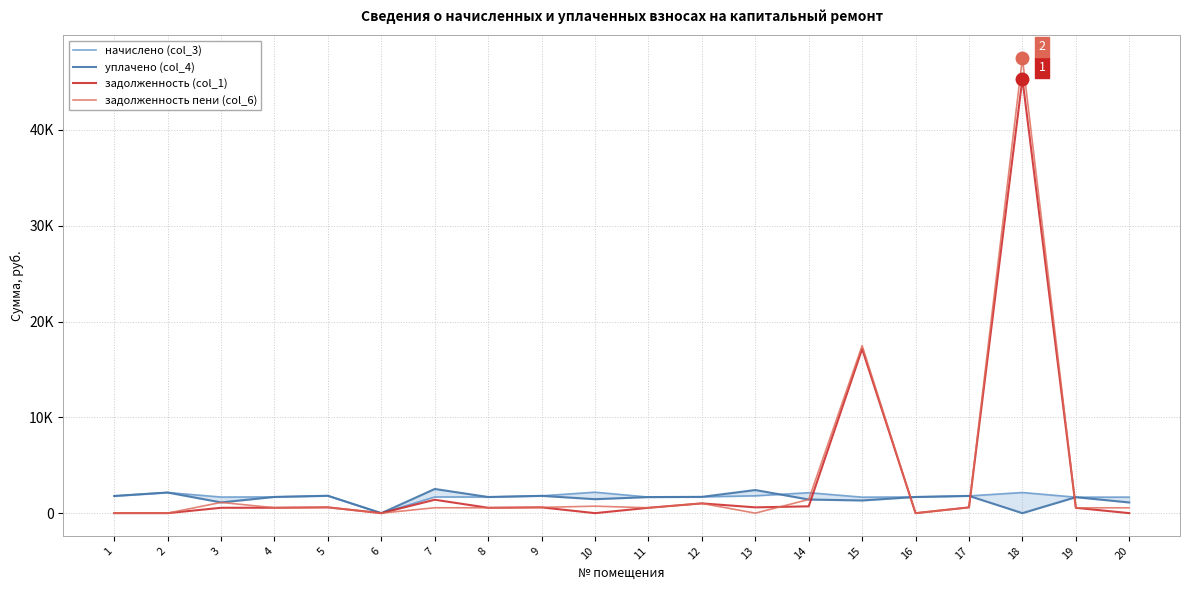

What is the difference between the second highest and minimum values in the задолженность (col_1) series?

17138.5